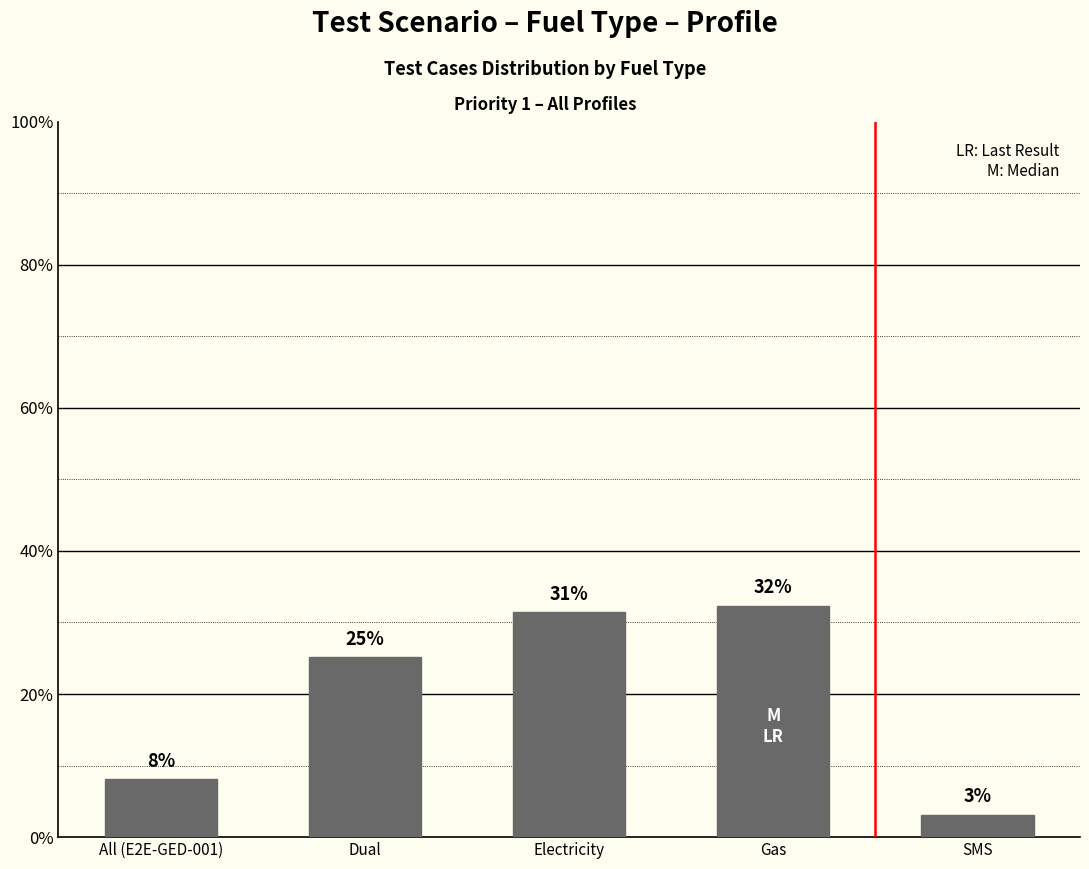

Reading left to right, transcribe all the data shown in this chart.

All (E2E-GED-001)=8.1	Dual=25.1	Electricity=31.4	Gas=32.3	SMS=3.1